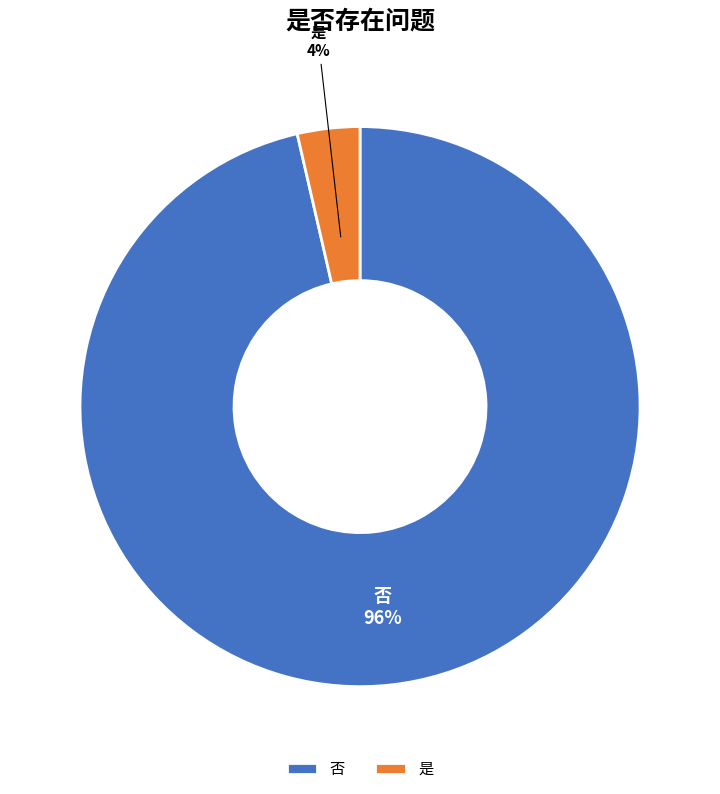

True or false: 否 accounts for 96% of the total.

True